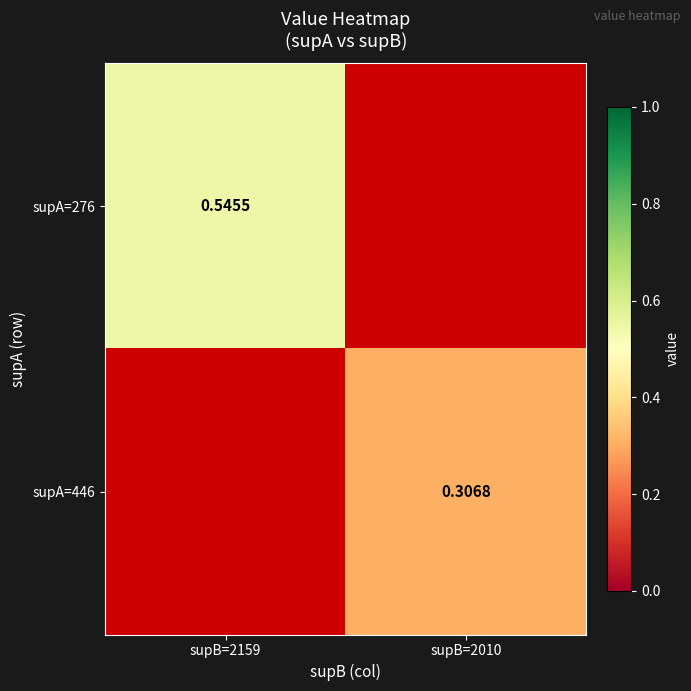

At which label is supA=276 closest to 0?

supB=2159